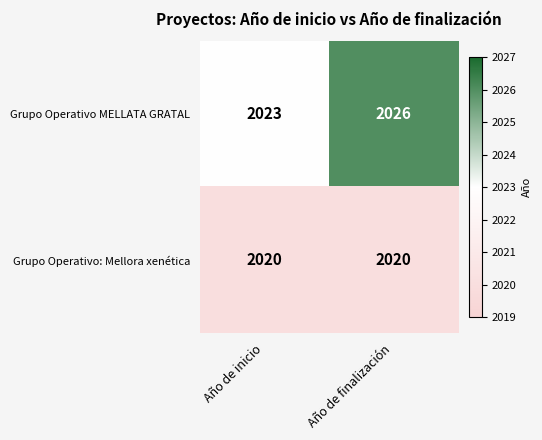

What is the total value across all series at Año de finalización?

4046